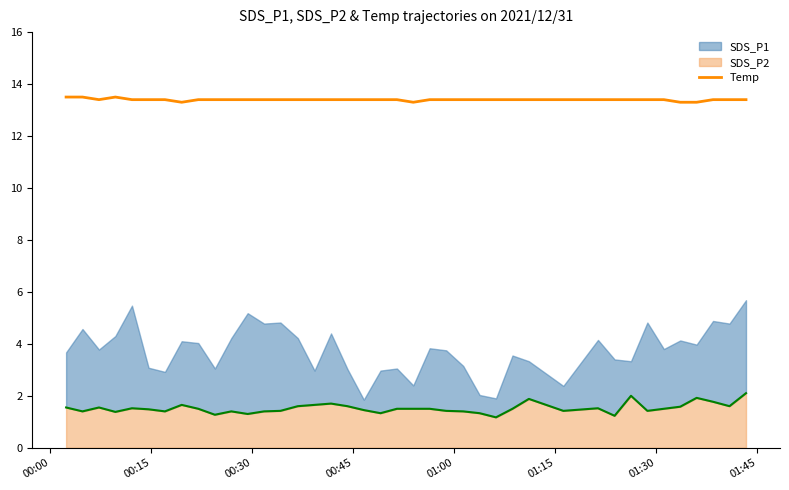

What is the maximum value for Temp?

13.5